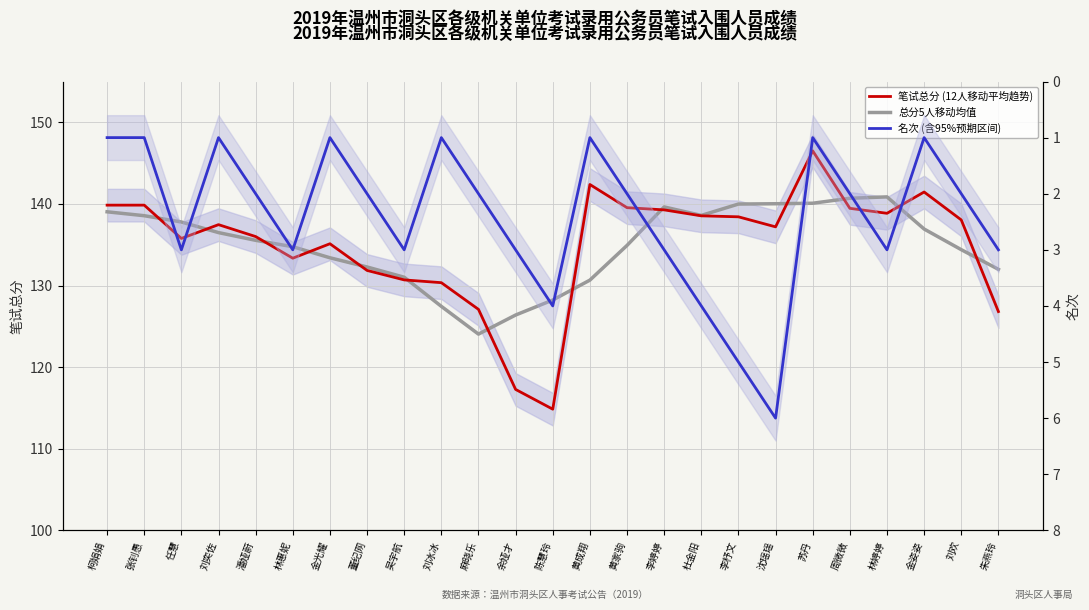

What position from the right is 潘娅蔚?

21